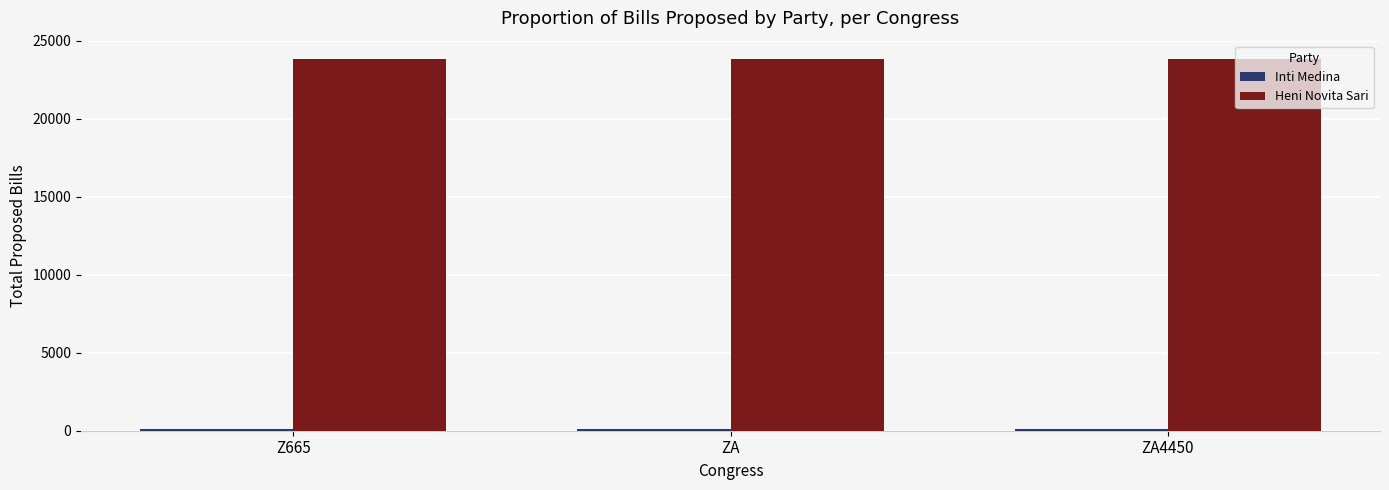

The value of Heni Novita Sari at ZA is 23810. True or false?

True